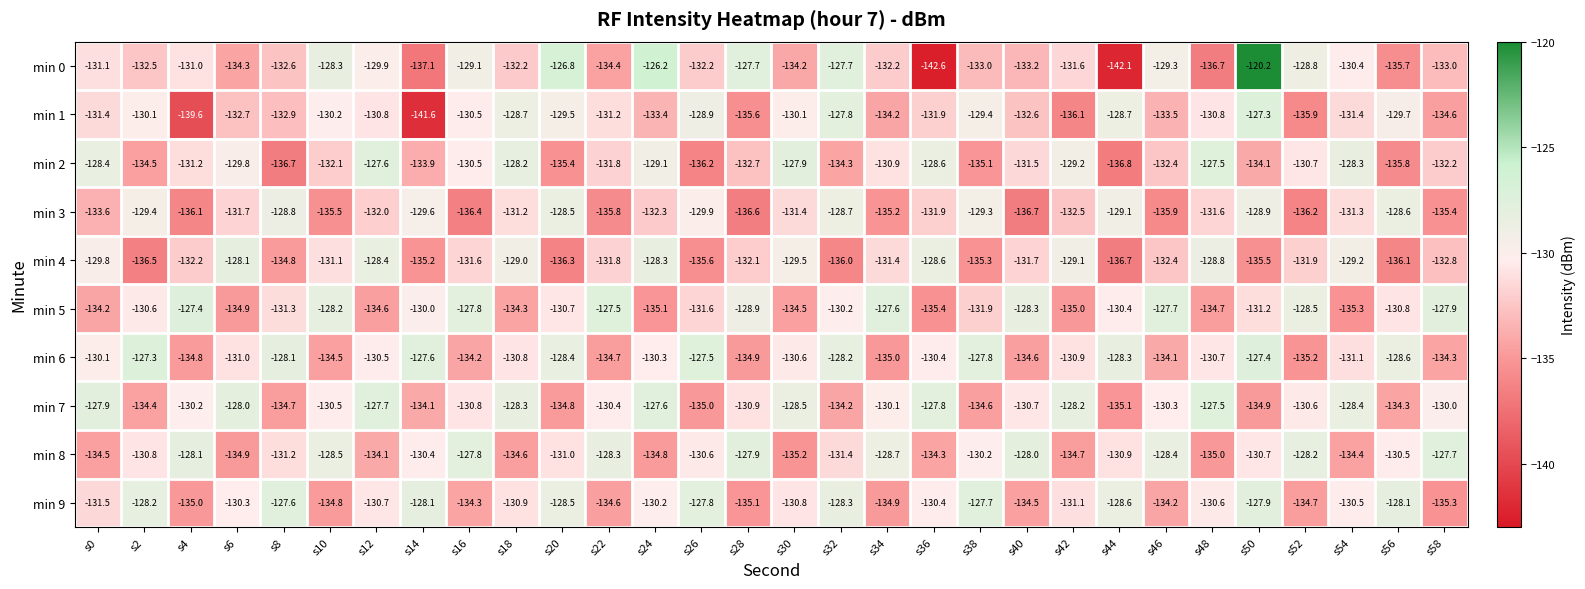

What is the total value across all series at s20?

-1309.9